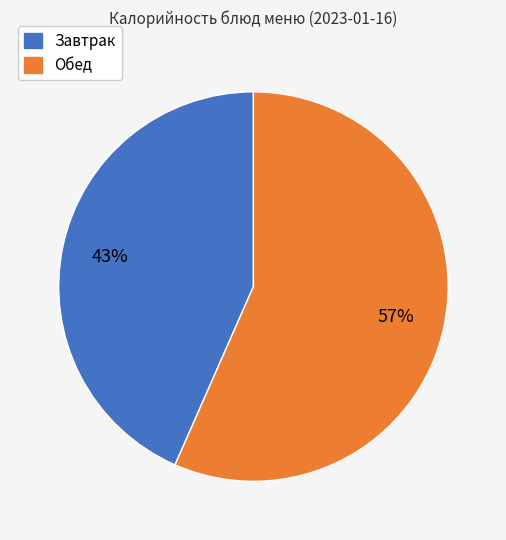

Does any single category account for the majority?

Yes